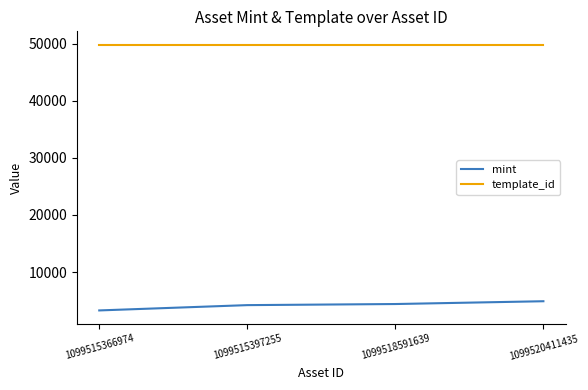

What is the spread (max minus min) of values at 1099518591639?

45452